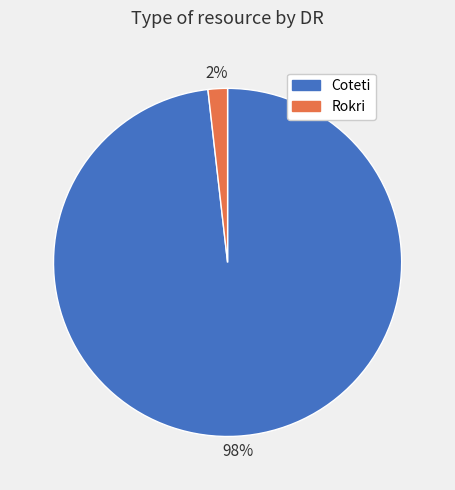

What percentage is the Rokri slice, to the nearest percent?

2%